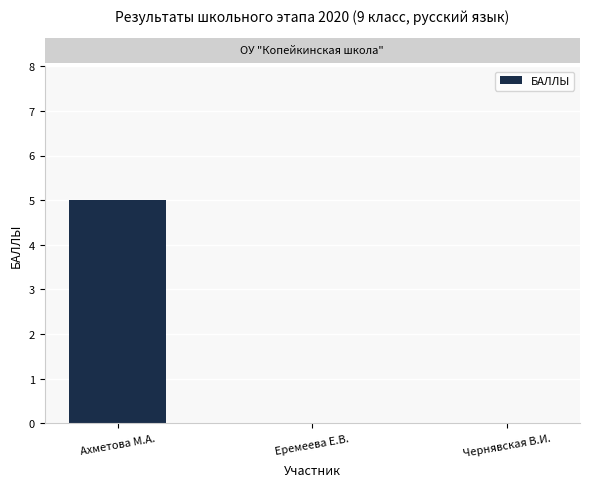

What is the change in value from Ахметова М.А. to Чернявская В.И.?

-5